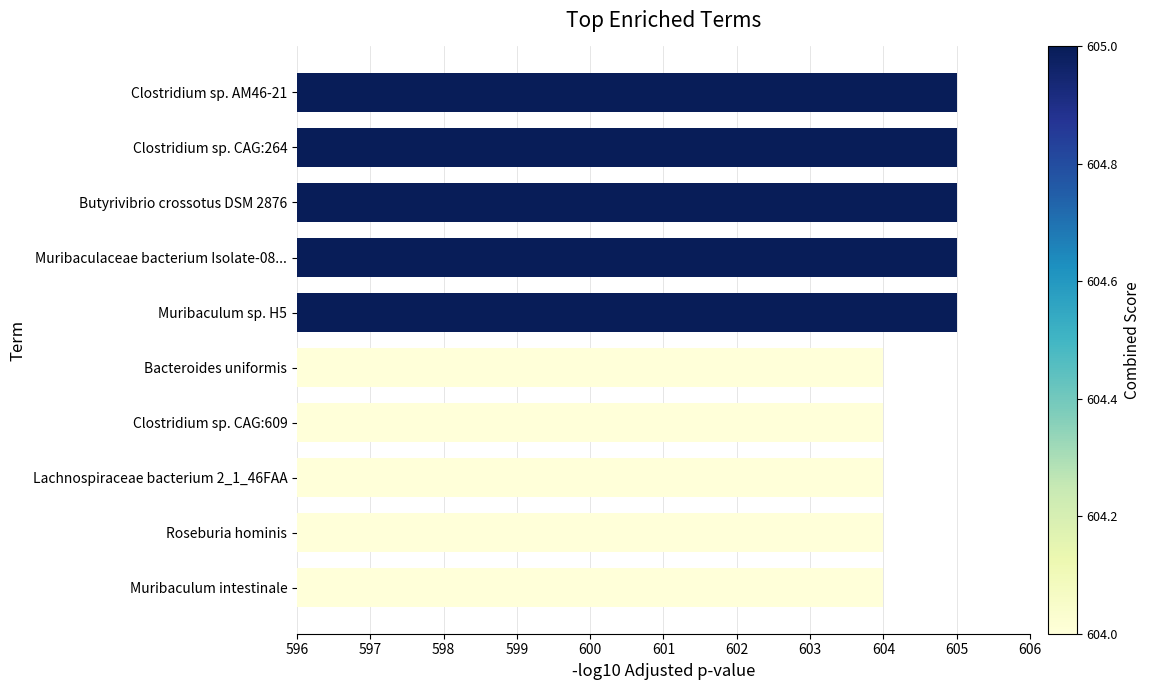

True or false: the data shows 237 at Butyrivibrio crossotus DSM 2876.

False